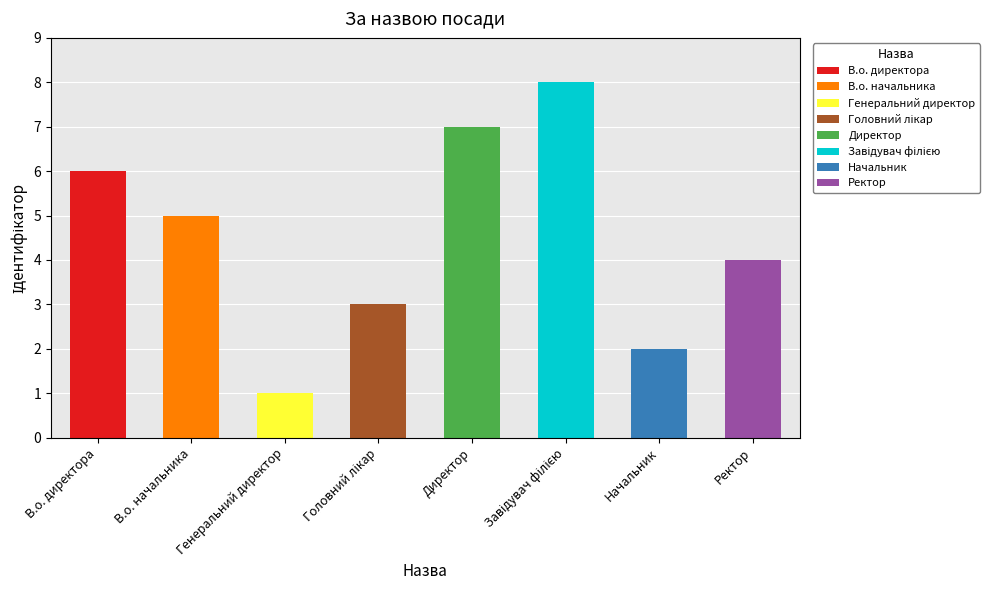

What is the label of the 1st bar from the right?

Ректор